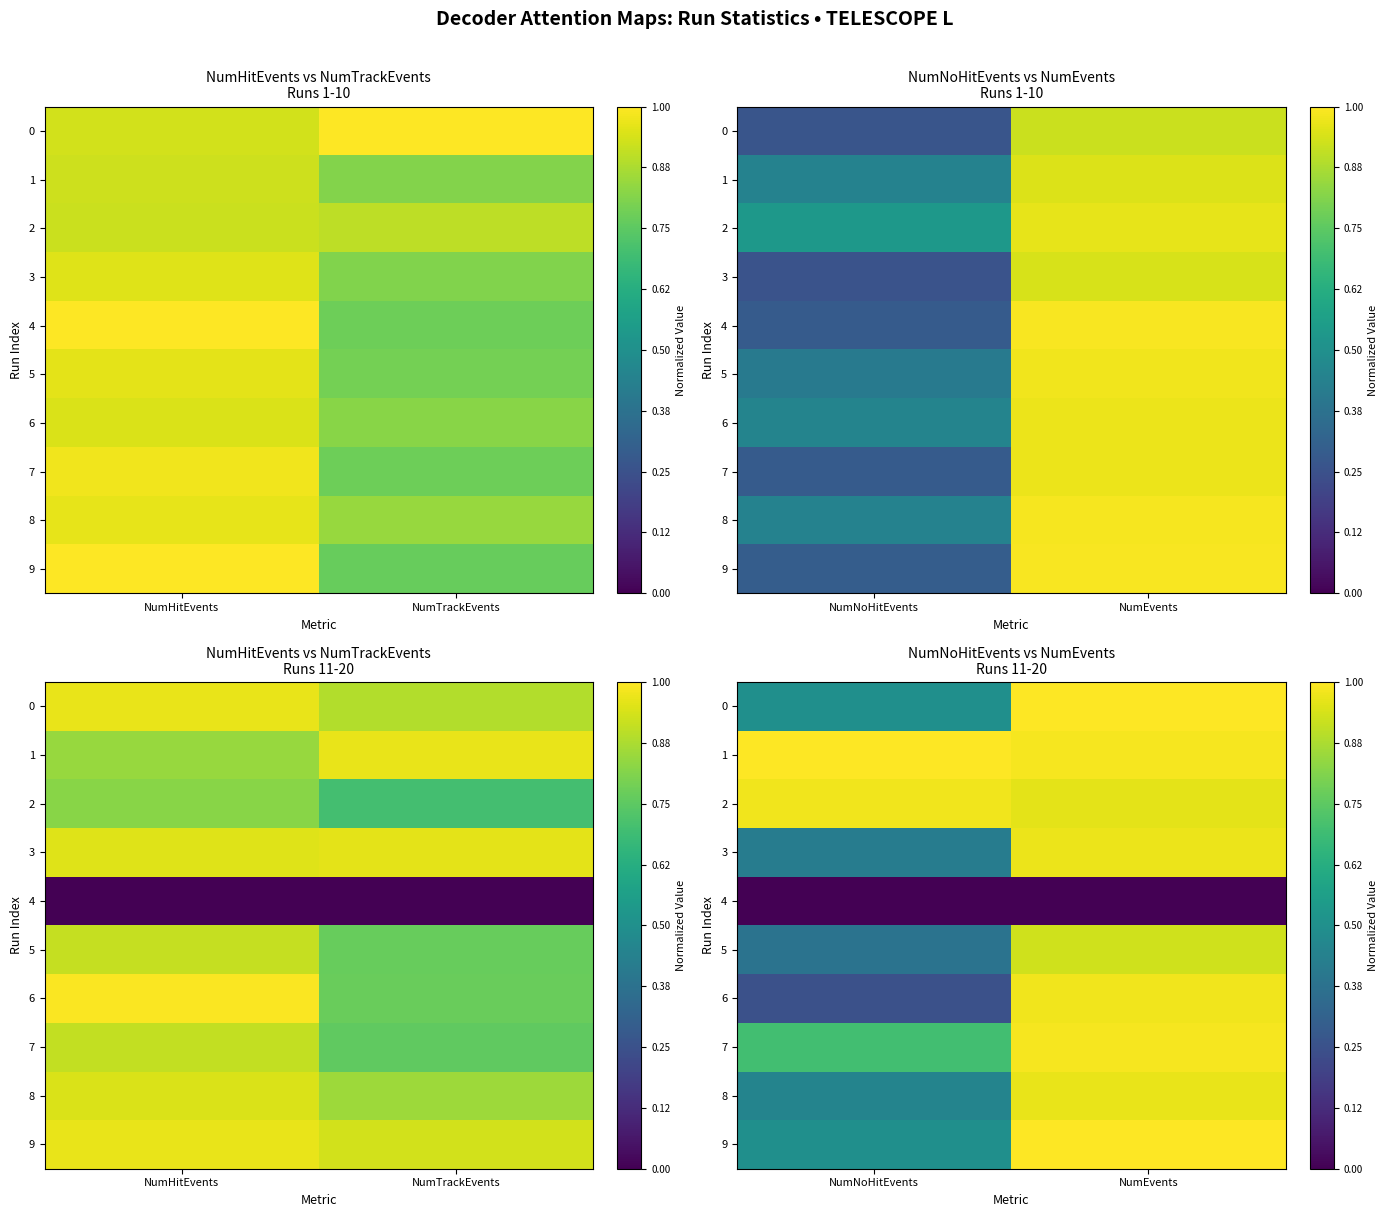

What is the minimum value for 5?

0.4